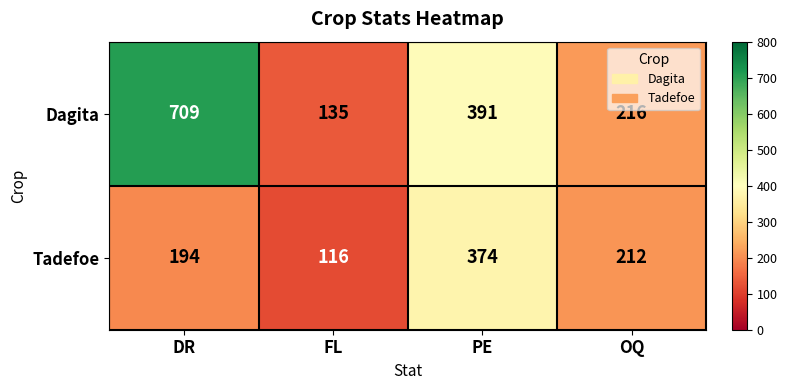

List the series in order of their overall mean, lowest first.

Tadefoe, Dagita